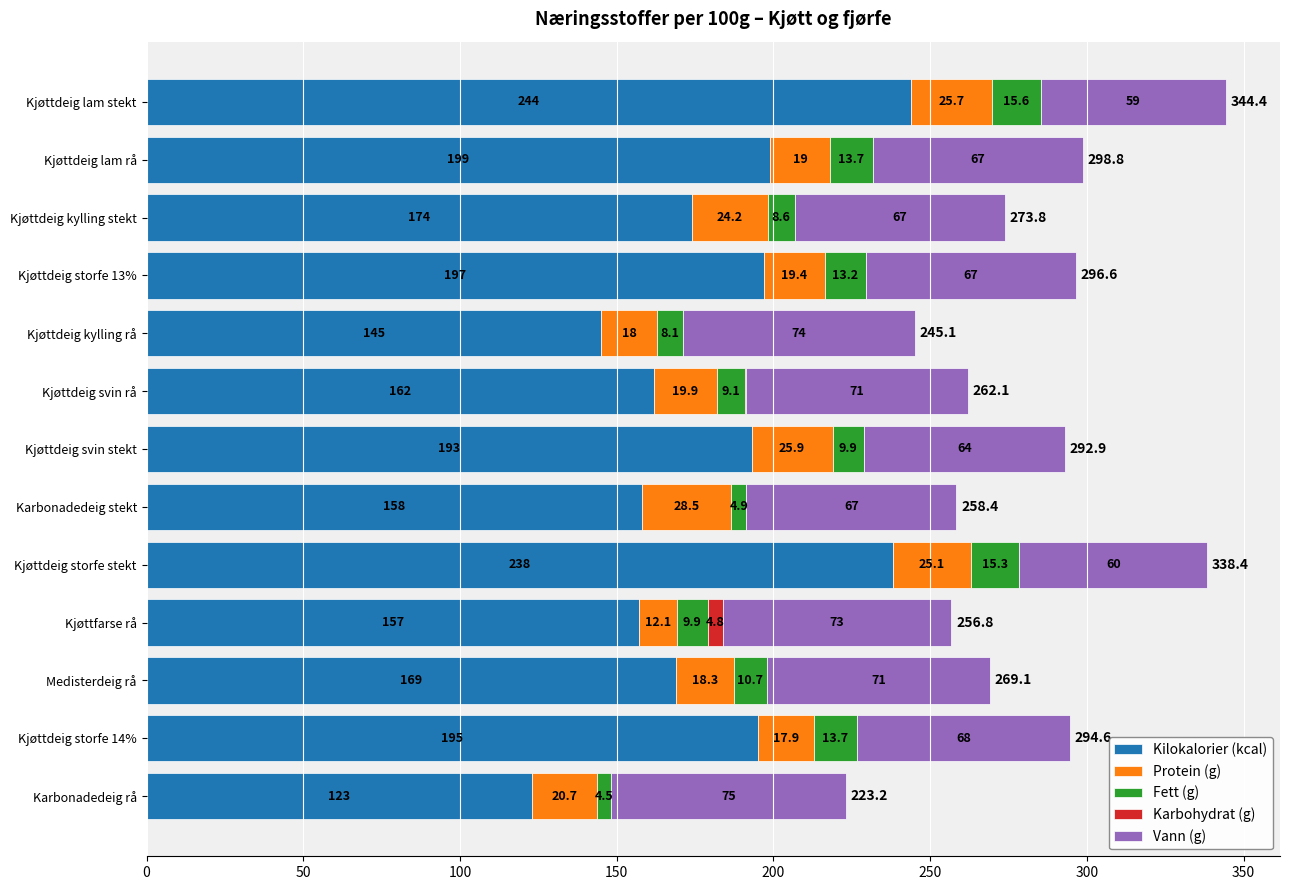

At which category is the sum across all series the highest?

Kjøttdeig lam stekt